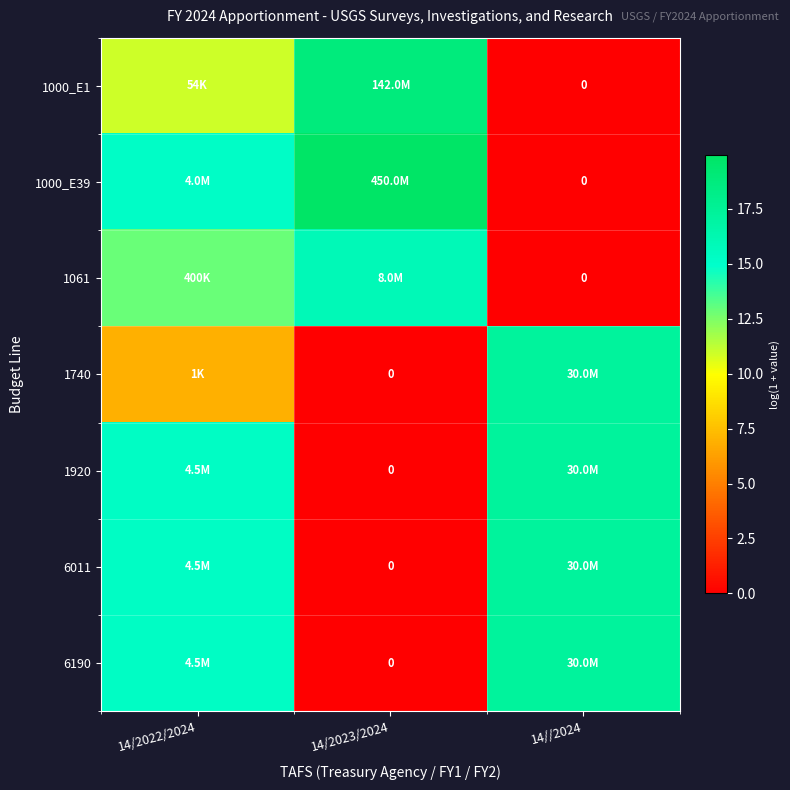

What is the difference between the highest and lowest values at 14/2022/2024?

8.4